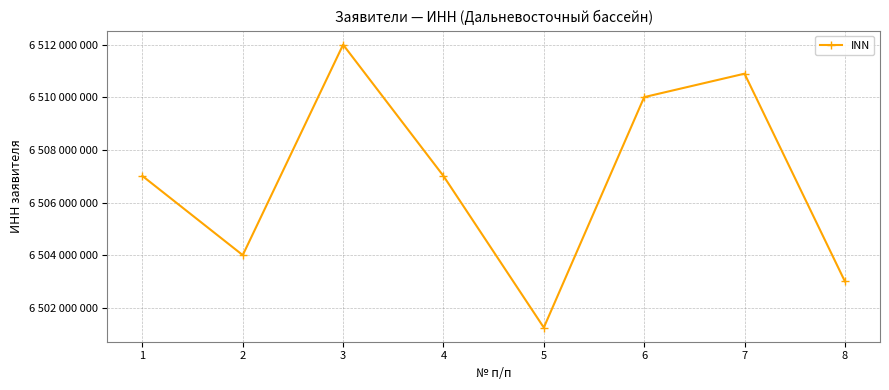

How many interior local valleys (lower than both neighbors) does the data have?

2